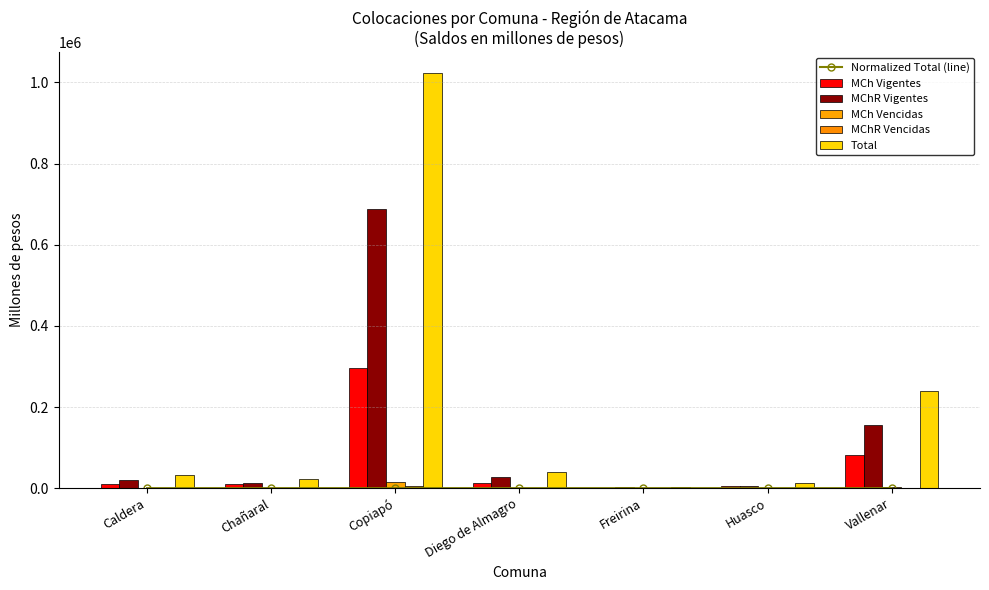

Between Diego de Almagro and Caldera, which is larger?

Diego de Almagro